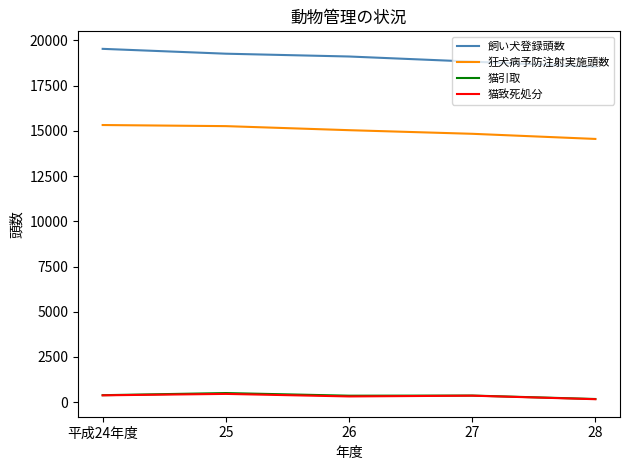

Which series has the largest total across all categories?

飼い犬登録頭数